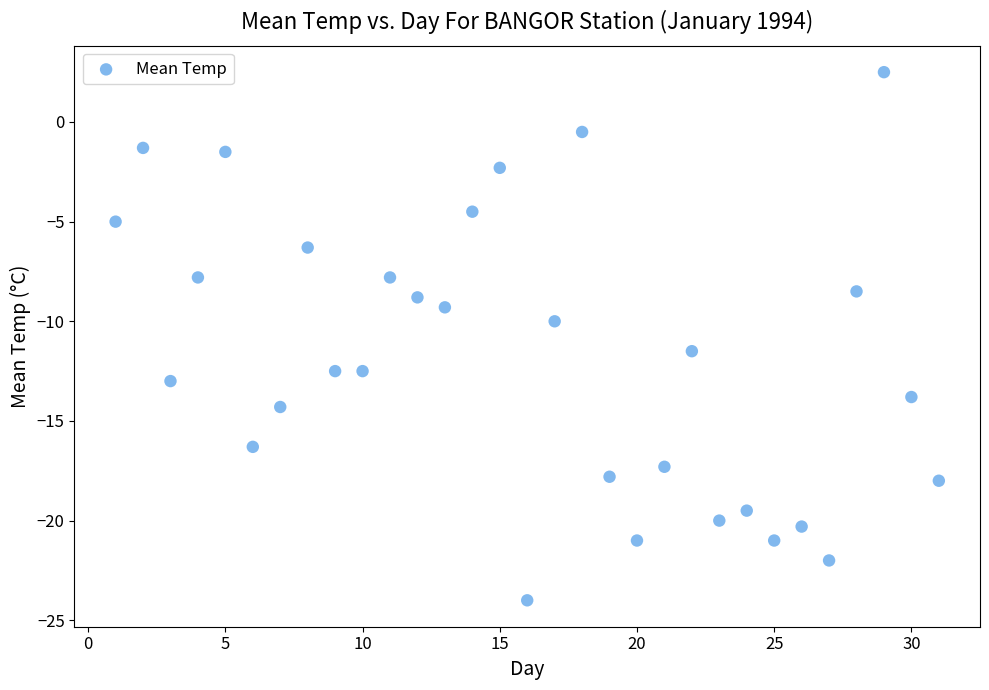

What is the range of Y values (max minus min)?

26.5